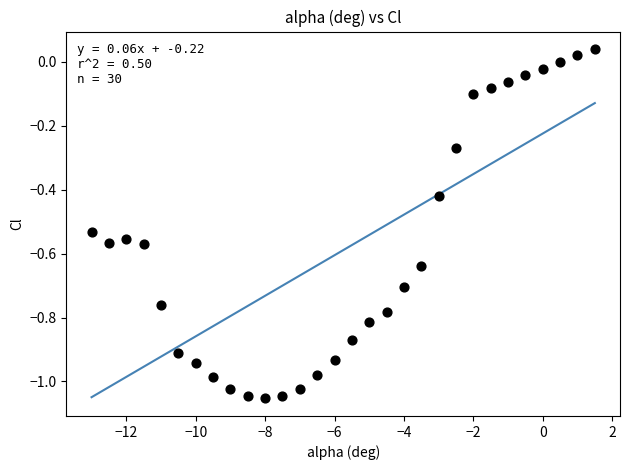

What is the range of X values (max minus min)?

14.5